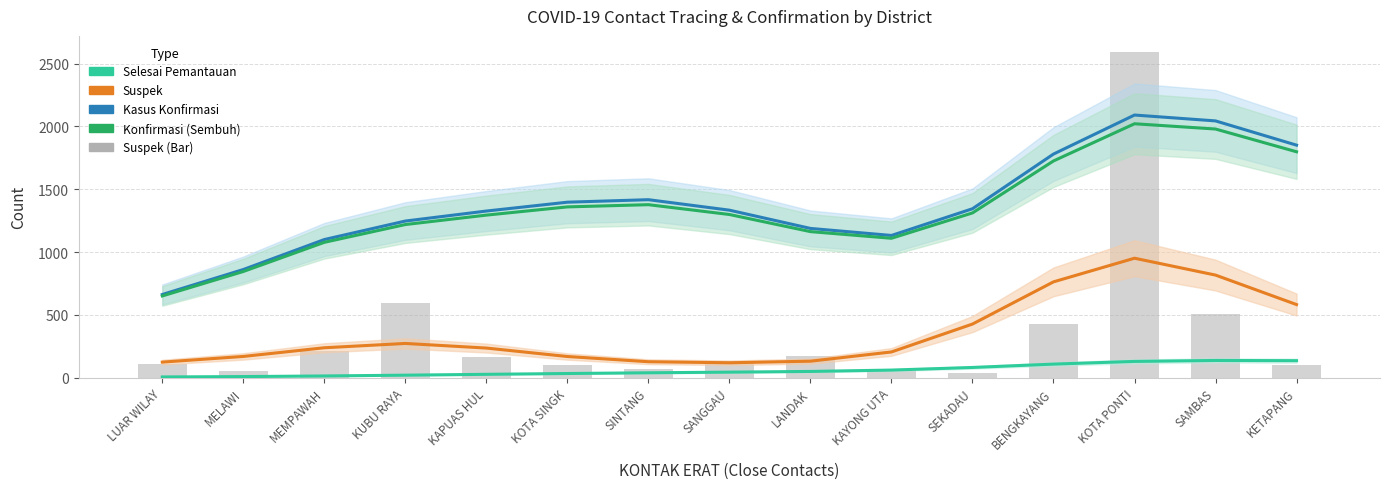

What value does the Selesai Pemantauan series have at SANGGAU?

45.0